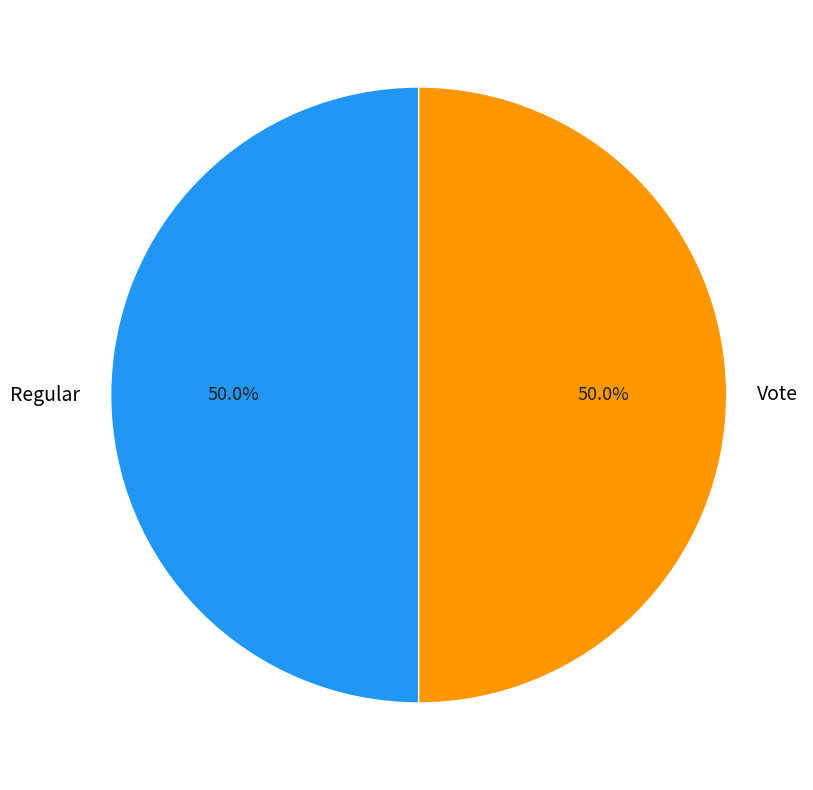

What percentage do Vote and Regular together represent?

100.0%